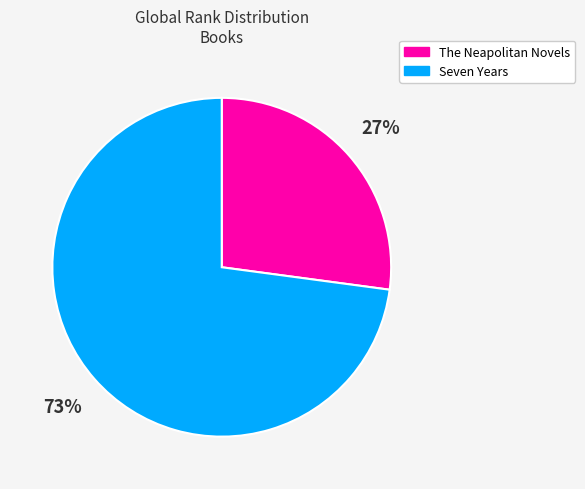

The Seven Years slice represents 64% of the pie. True or false?

False